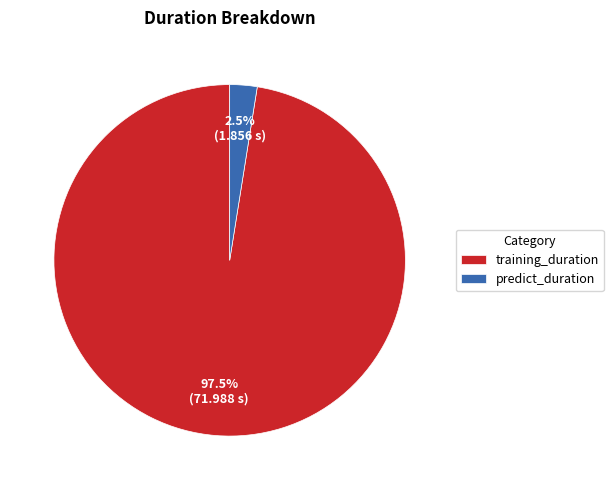

What is the largest slice in the pie chart?

training_duration